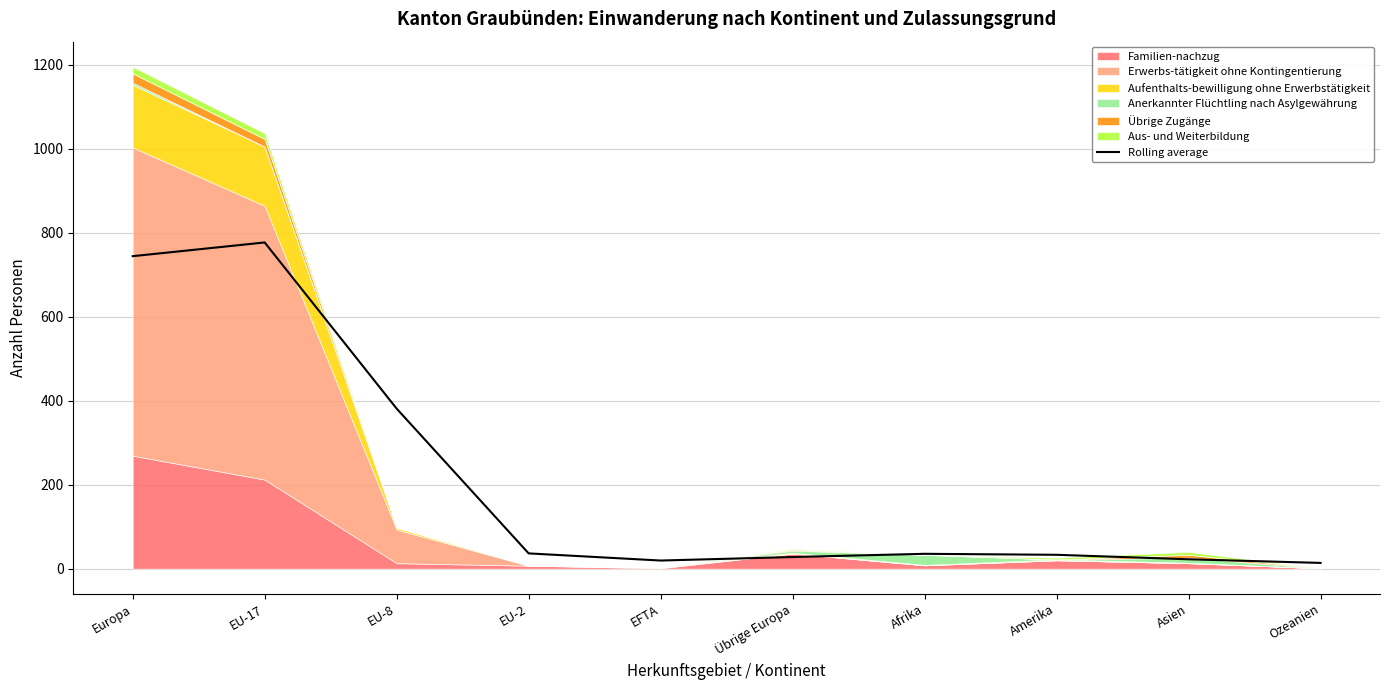

Reading left to right, list all the values displayed in this chart.

744.0	776.7	381.0	36.3	19.3	27.7	35.3	33.0	22.3	13.7